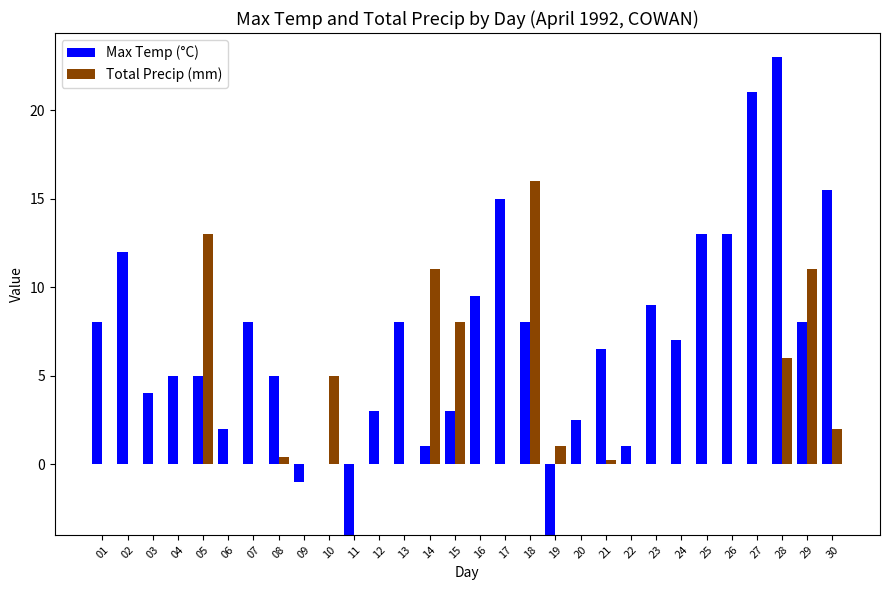

How many categories are shown in the chart?

30